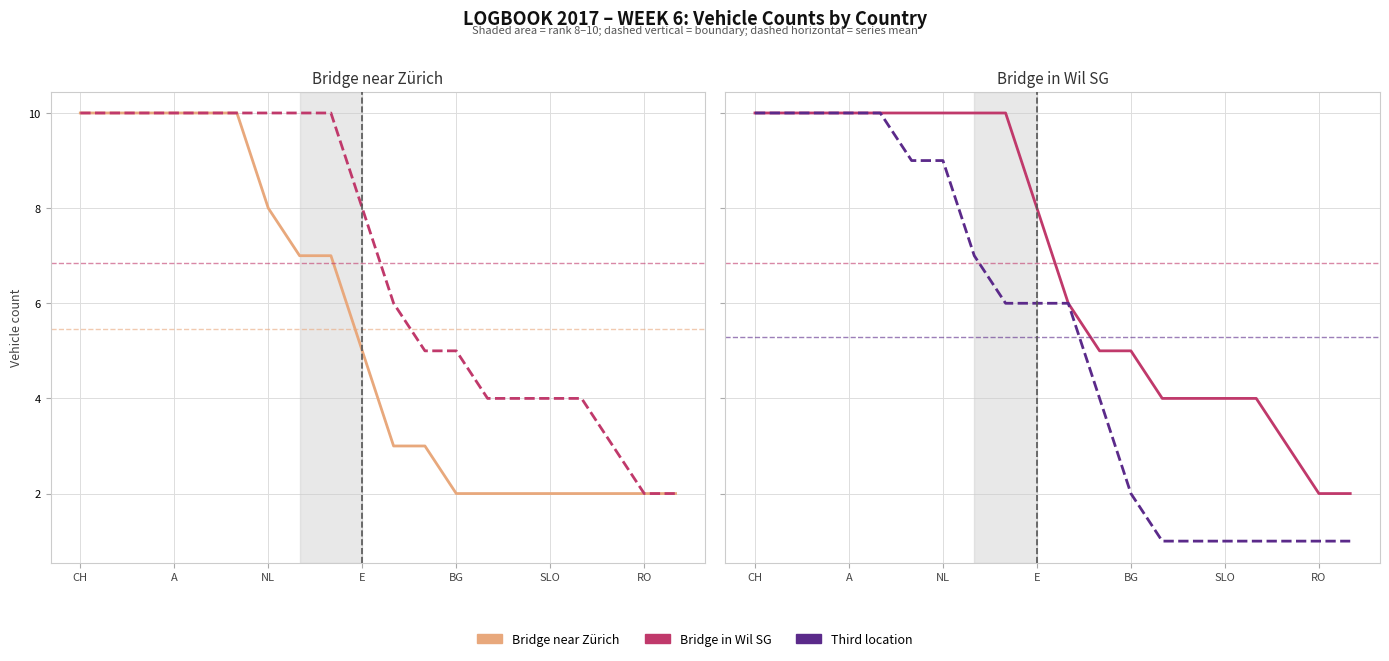

How many lines are shown in the chart?

3